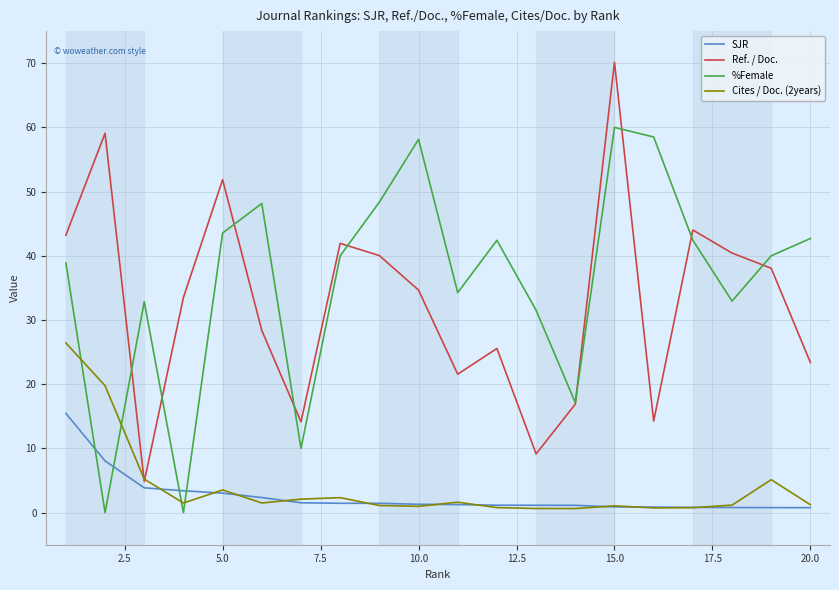

Which series has the largest total across all categories?

%Female